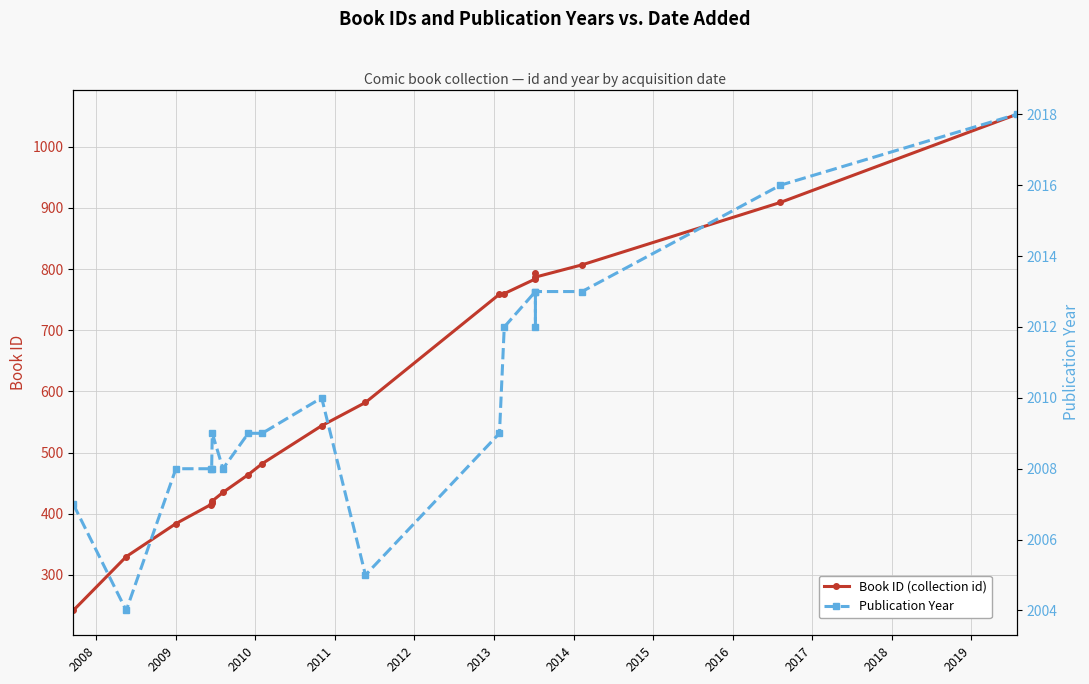

What is the approximate value of Book ID (collection id) at 2009?

384